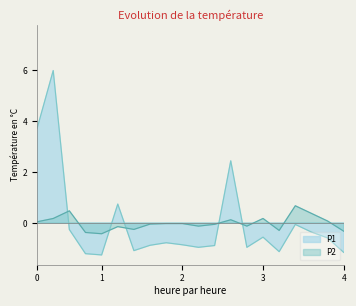

Reading left to right, transcribe all the data shown in this chart.

P1: 3.7	6.0	-0.3	-1.2	-1.3	0.7	-1.1	-0.9	-0.8	-0.9	-1.0	-0.9	2.4	-1.0	-0.6	-1.1	-0.1	-0.4	-0.6	-1.2
P2: 0.1	0.2	0.5	-0.4	-0.4	-0.1	-0.2	-0.0	-0.0	-0.0	-0.1	-0.1	0.1	-0.1	0.2	-0.3	0.7	0.4	0.1	-0.3